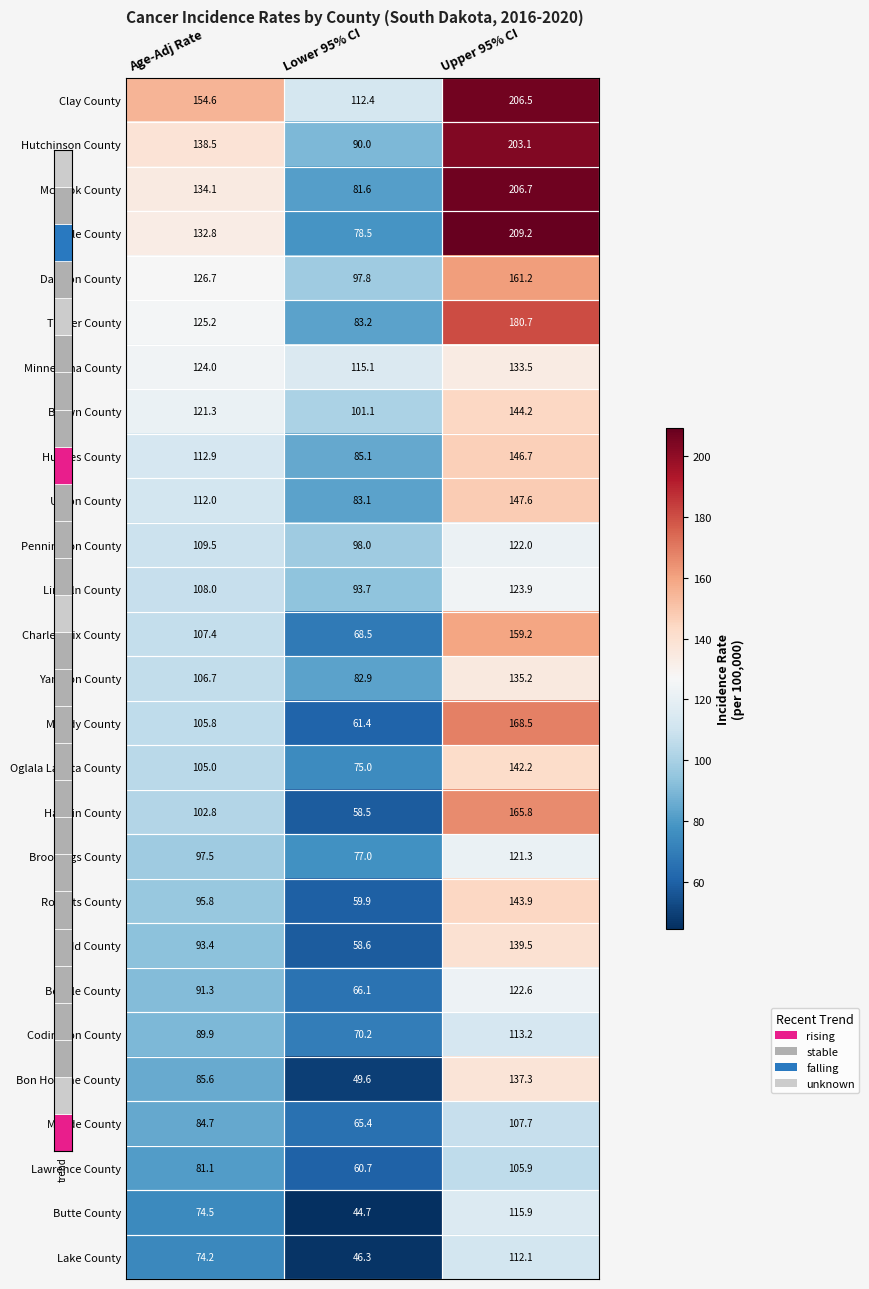

What is the difference between the Union County values at Lower 95% CI and Age-Adj Rate?

28.9